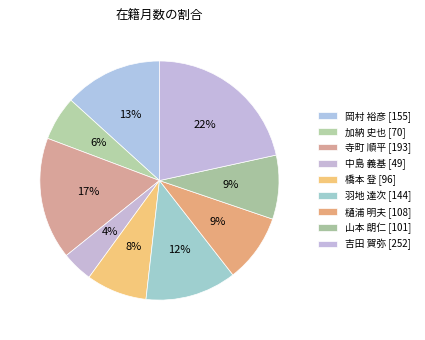

To the nearest percent, what is the difference between the largest and smallest slice percentages?

17%